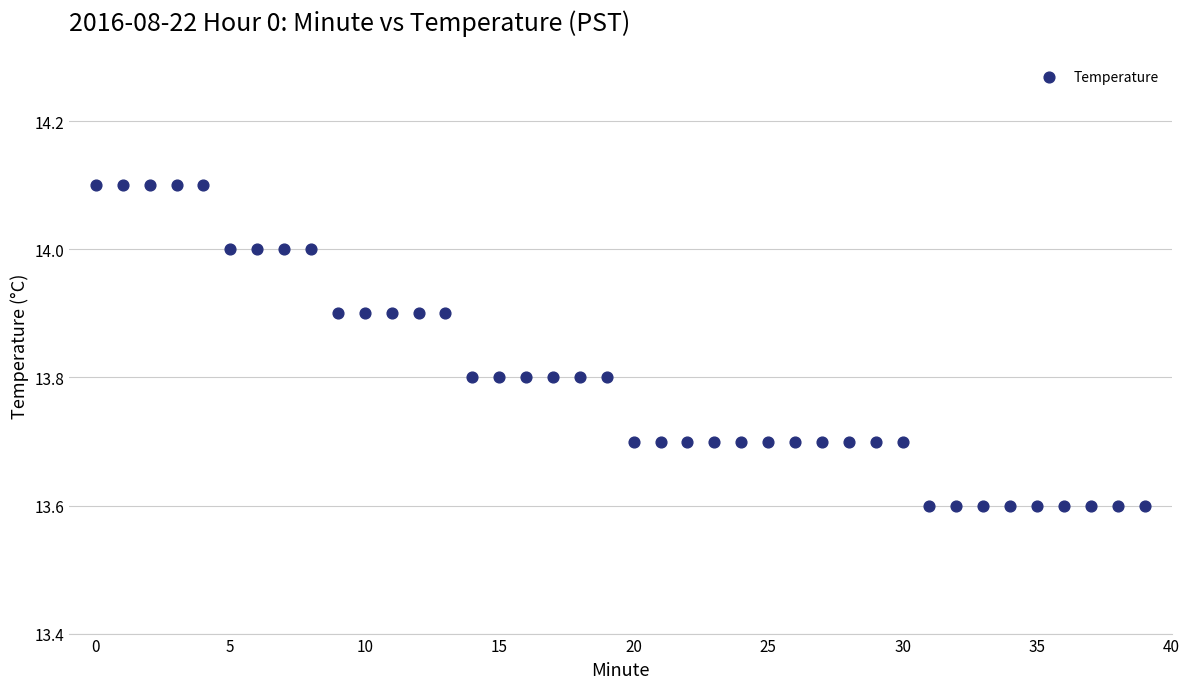

What is the range of Y values (max minus min)?

0.5